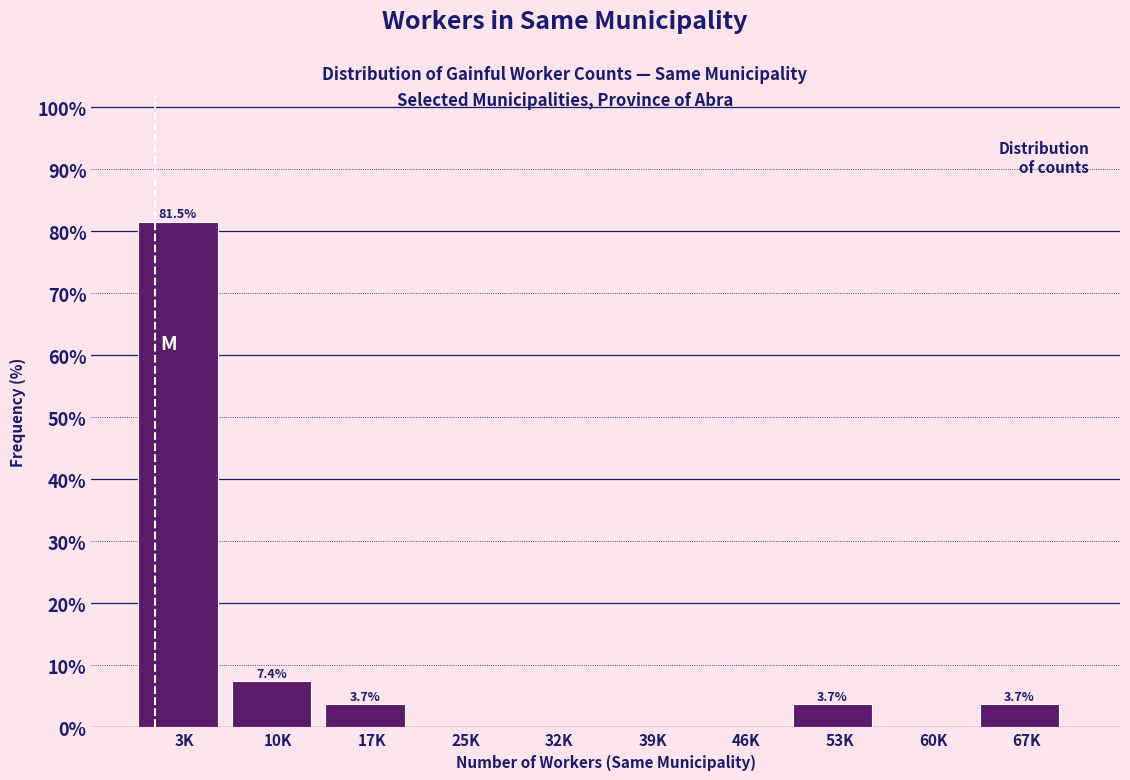

Reading right to left, list all the values displayed in this chart.

67K=3.7	60K=0.0	53K=3.7	46K=0.0	39K=0.0	32K=0.0	25K=0.0	17K=3.7	10K=7.4	3K=81.5